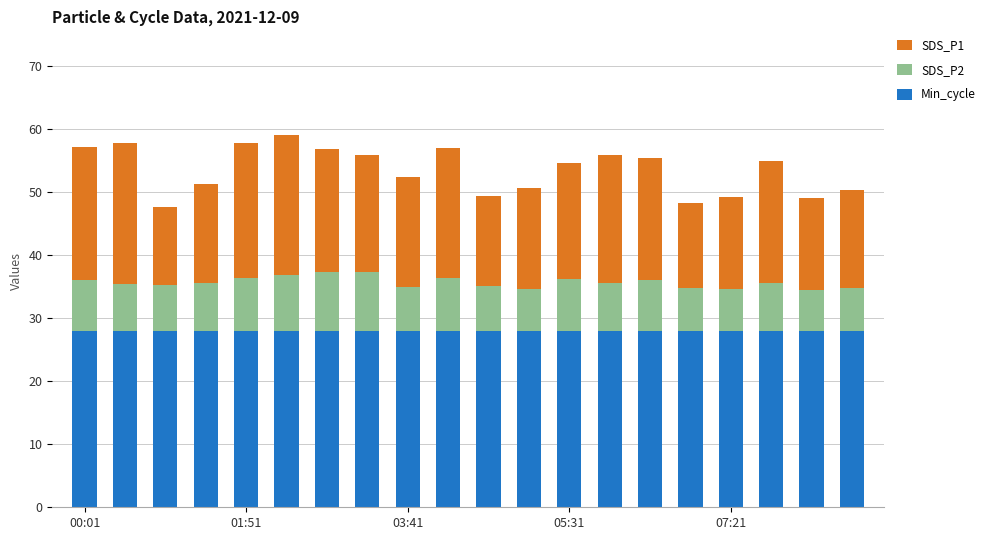

What is the value of the Min_cycle bar at the 5th from the left?

28.0